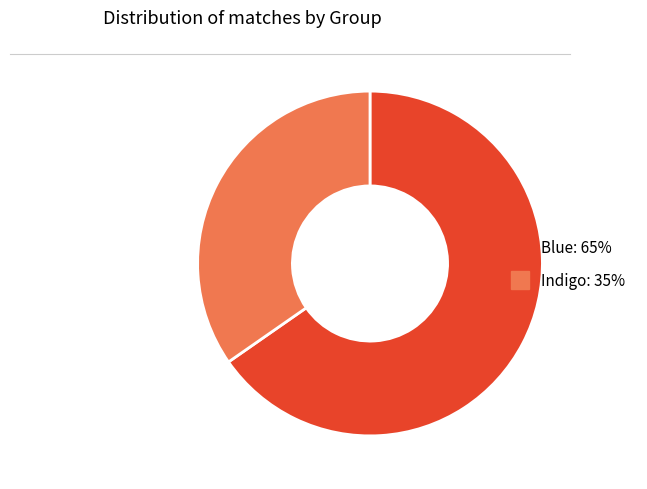

Is there a majority slice in this chart?

Yes